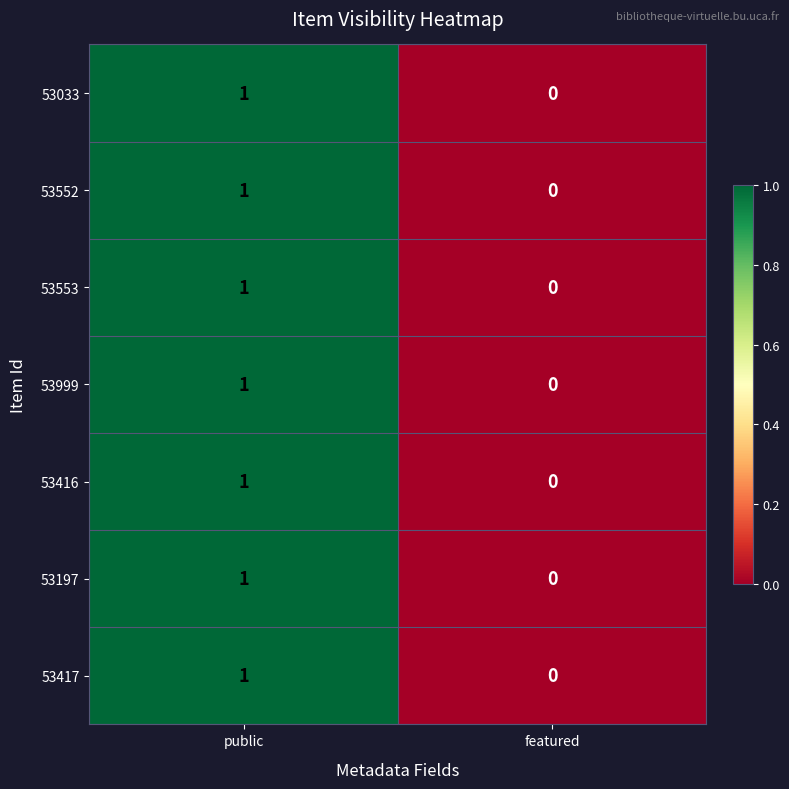

What is the total value across all series at public?

7